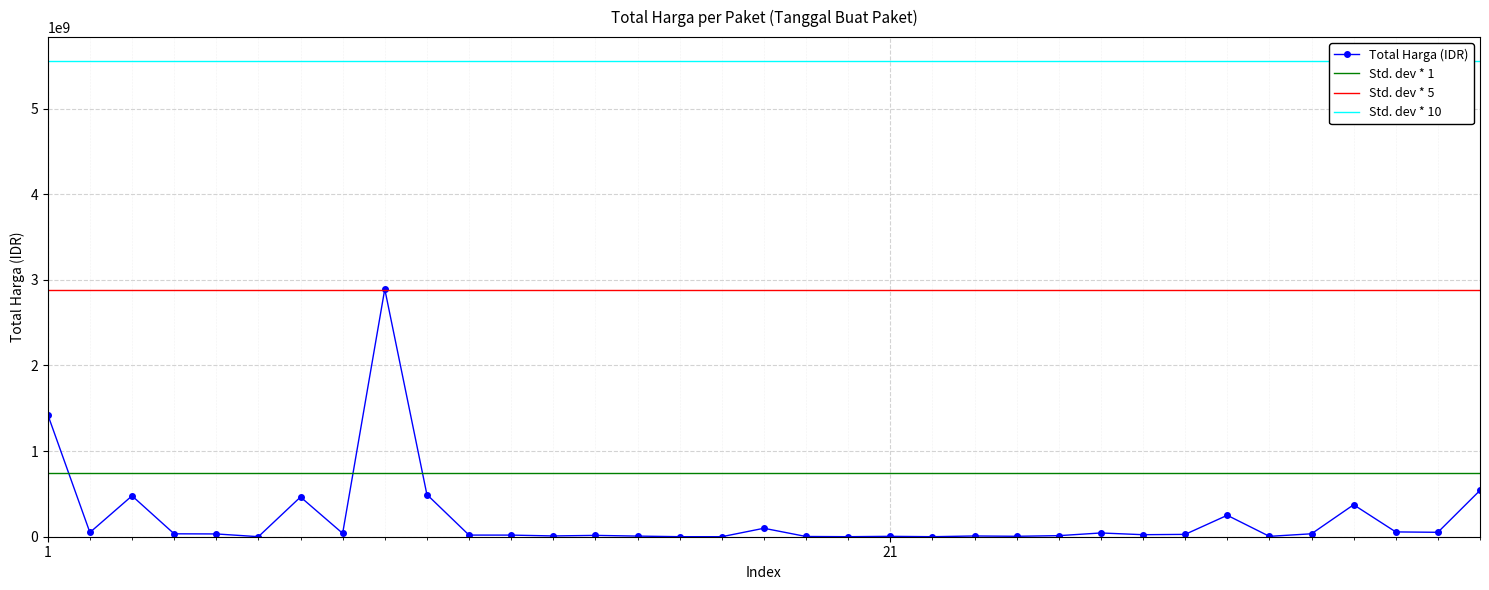

True or false: Total Harga (IDR) has more than 0 interior local peaks.

True